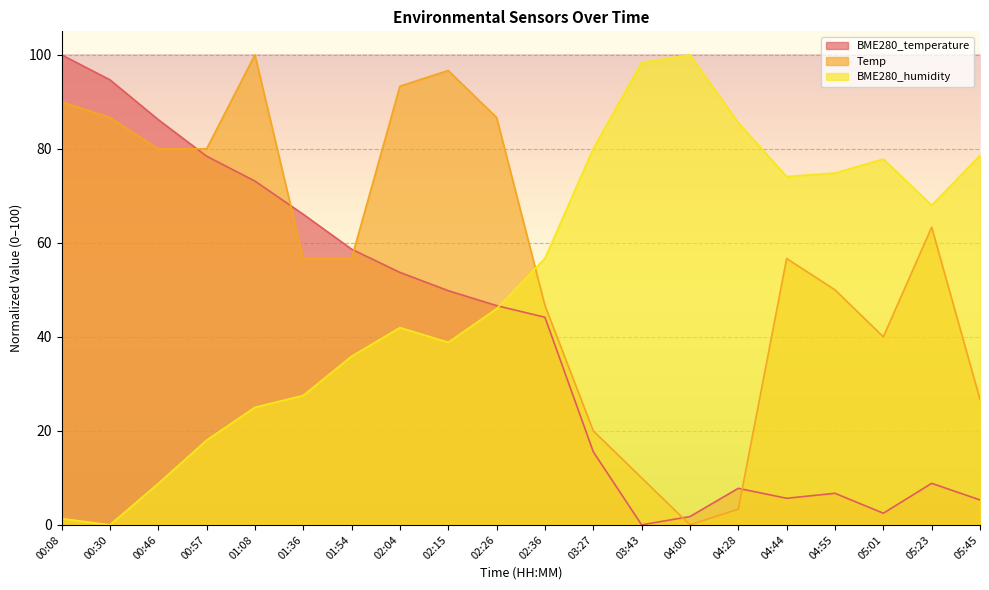

In BME280_temperature, how many points are higher than both neighbors (excluding endpoints)?

3